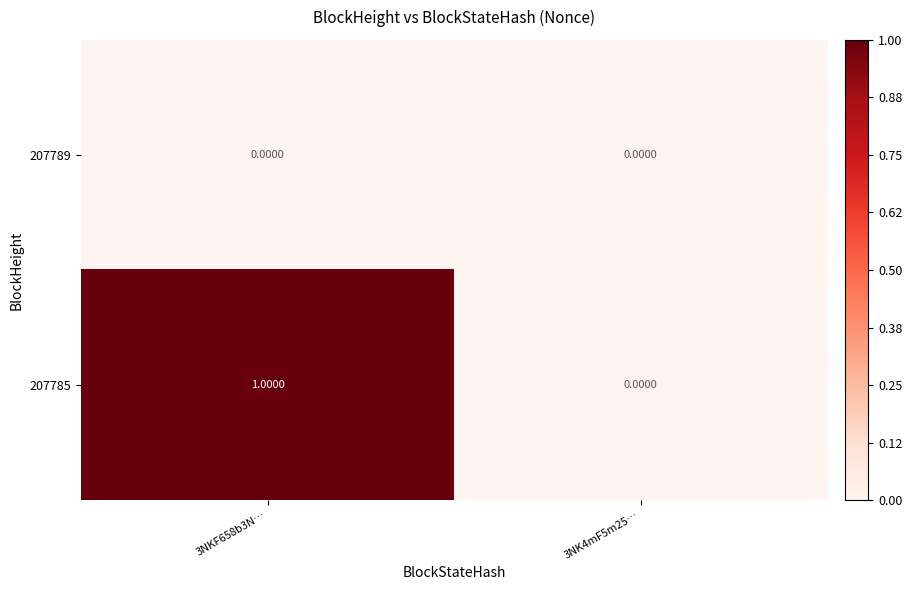

List the series in order of their peak value, lowest first.

207789, 207785